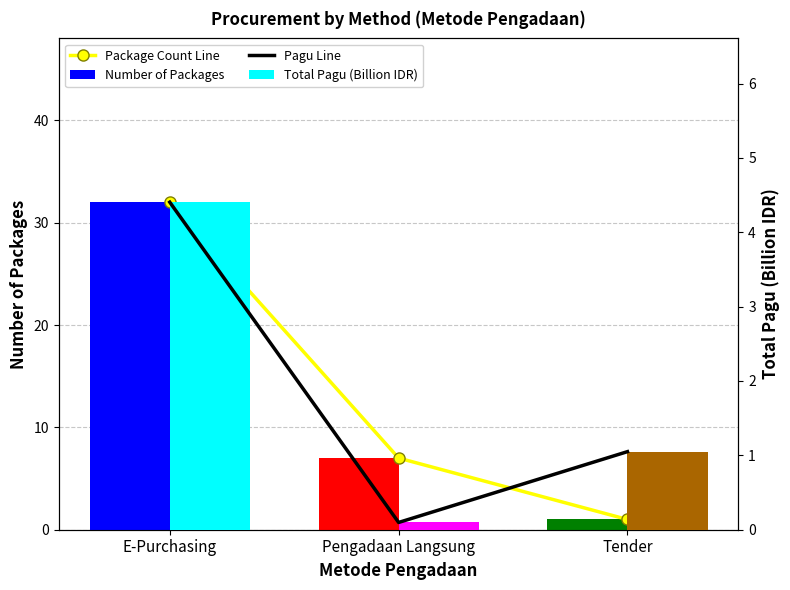

What is the smallest value displayed?

0.1